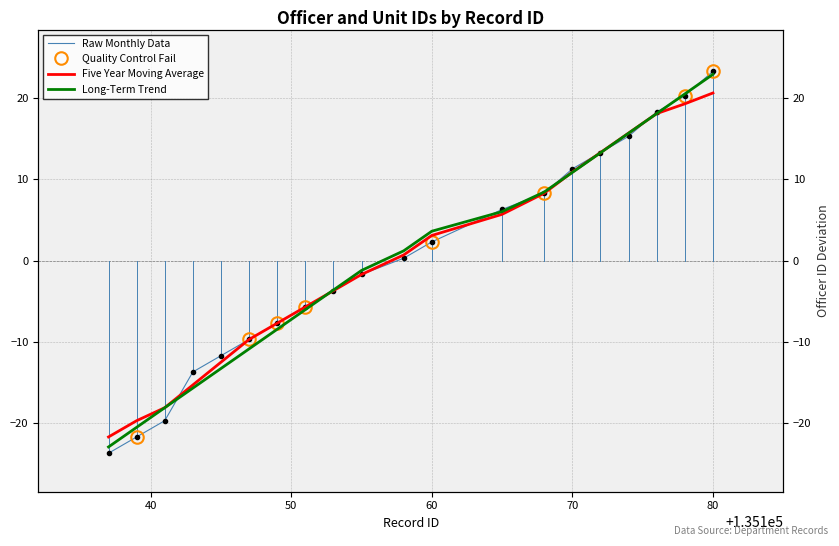

True or false: the data shows -31.1 at 135137.

False